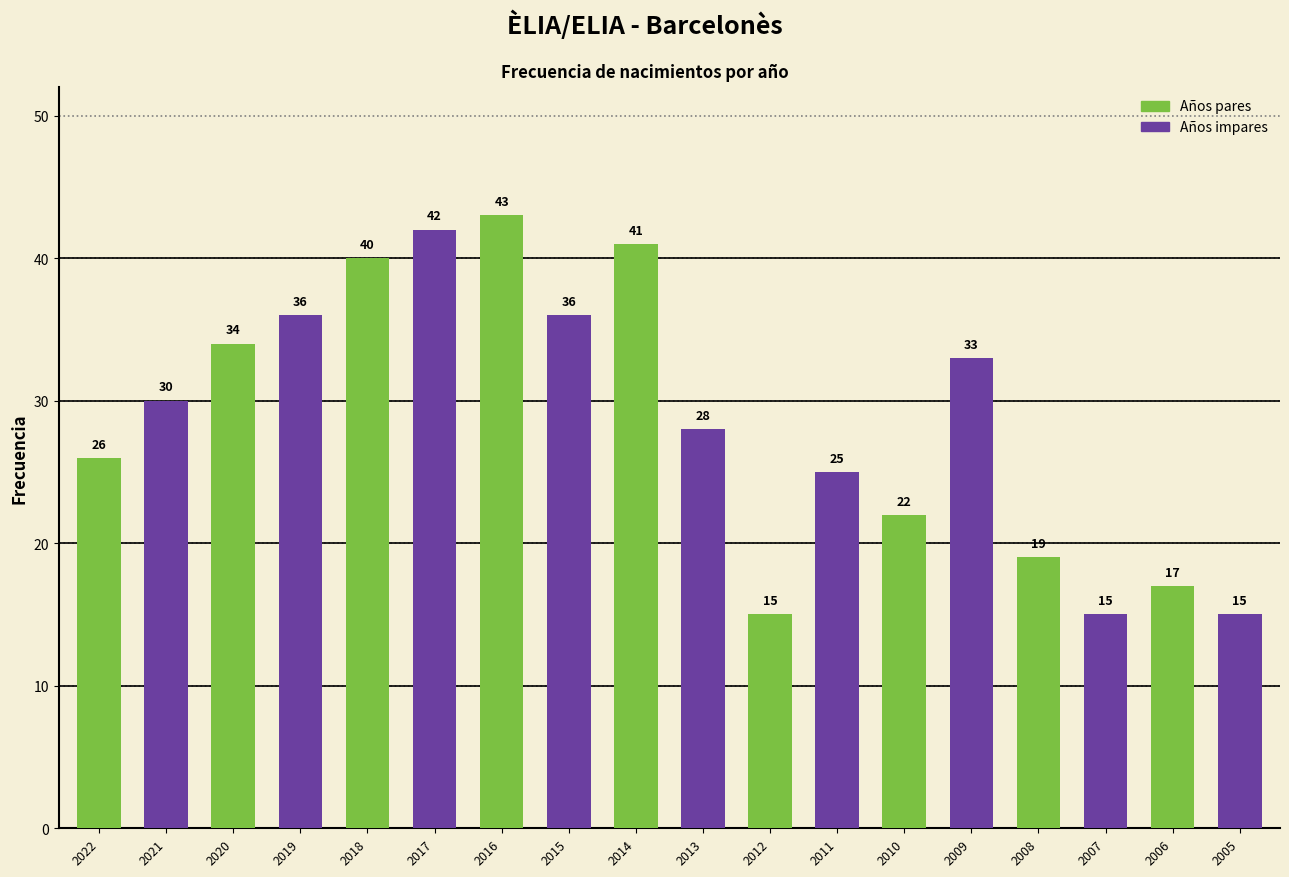

Does the chart contain stacked bars?

No